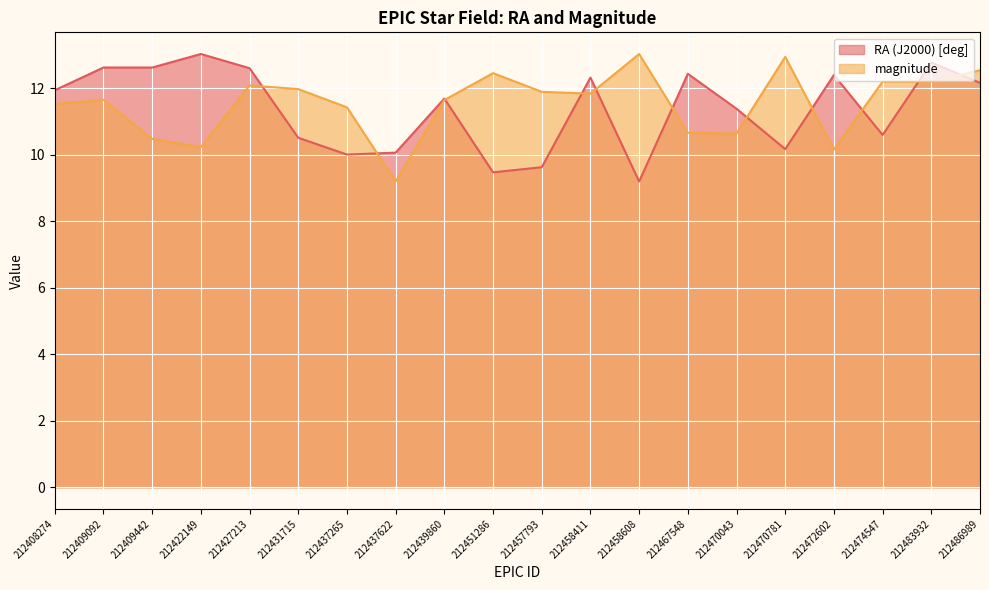

Reading left to right, transcribe all the data shown in this chart.

RA (J2000) [deg]: 212408274=11.9	212409092=12.6	212409442=12.6	212422149=13.0	212427213=12.6	212431715=10.5	212437265=10.0	212437622=10.1	212439860=11.7	212451286=9.5	212457793=9.6	212458411=12.3	212458608=9.2	212467548=12.4	212470043=11.4	212470781=10.2	212472602=12.4	212474547=10.6	212483932=12.8	212486989=12.2
magnitude: 212408274=11.5	212409092=11.7	212409442=10.5	212422149=10.2	212427213=12.1	212431715=12.0	212437265=11.4	212437622=9.2	212439860=11.6	212451286=12.5	212457793=11.9	212458411=11.8	212458608=13.0	212467548=10.7	212470043=10.6	212470781=12.9	212472602=10.2	212474547=12.2	212483932=12.2	212486989=12.5